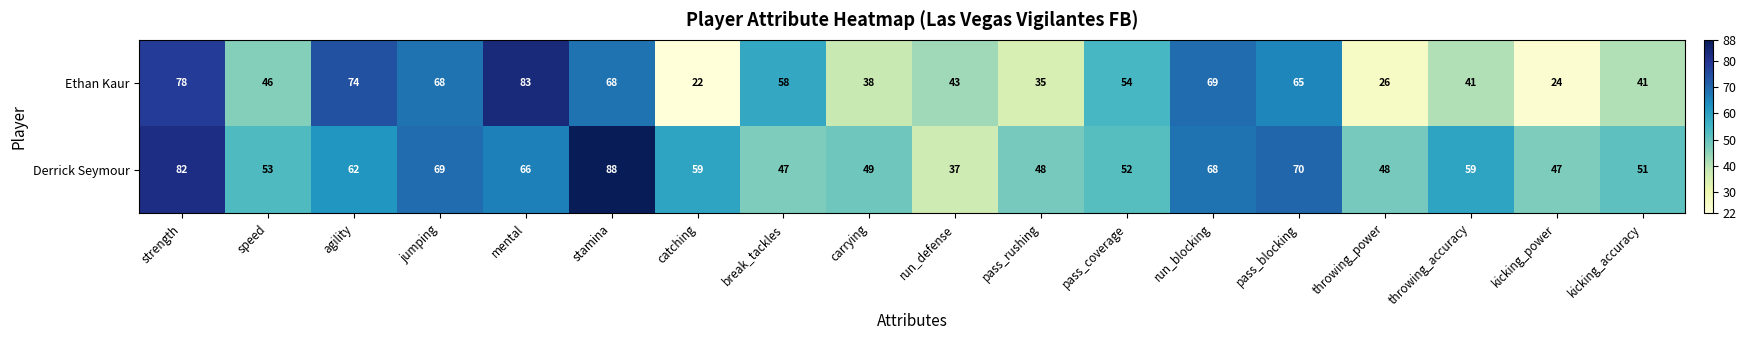

What is the difference between the Ethan Kaur values at strength and throwing_power?

52